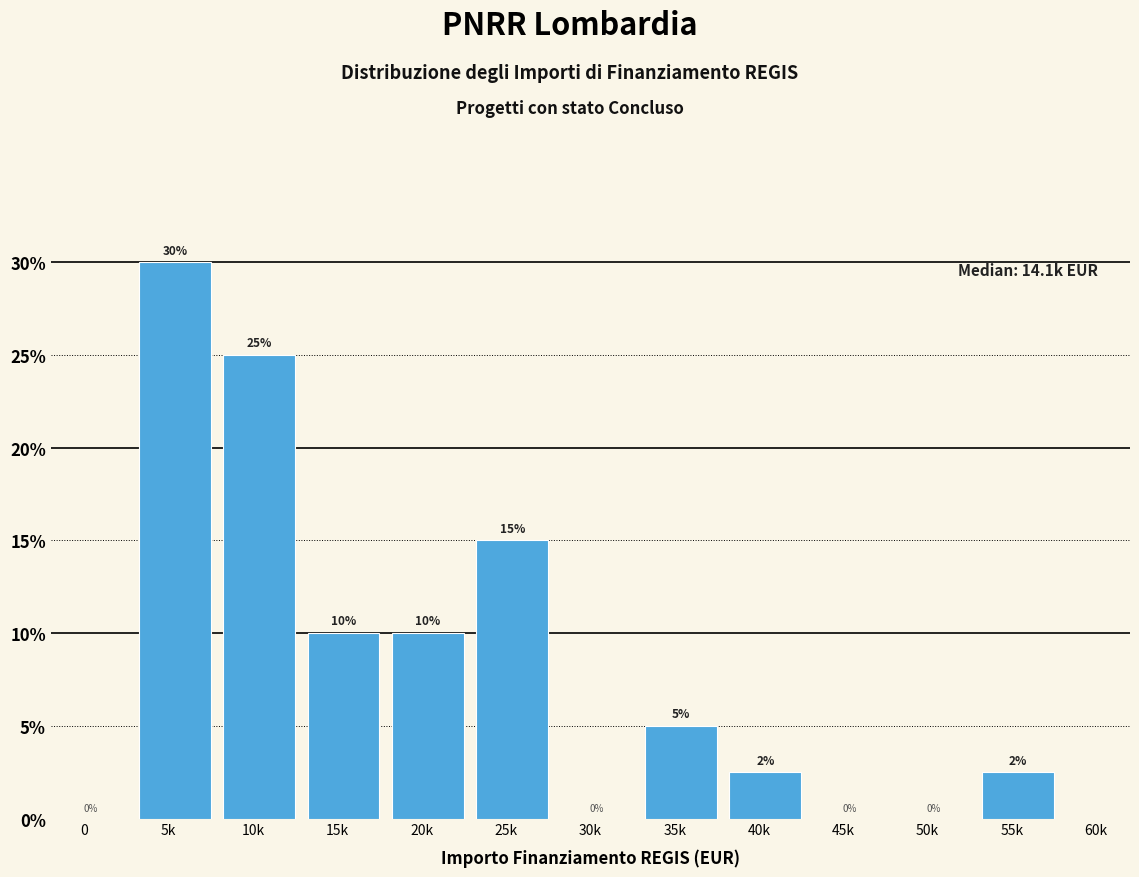

What is the greatest value displayed?

30.0